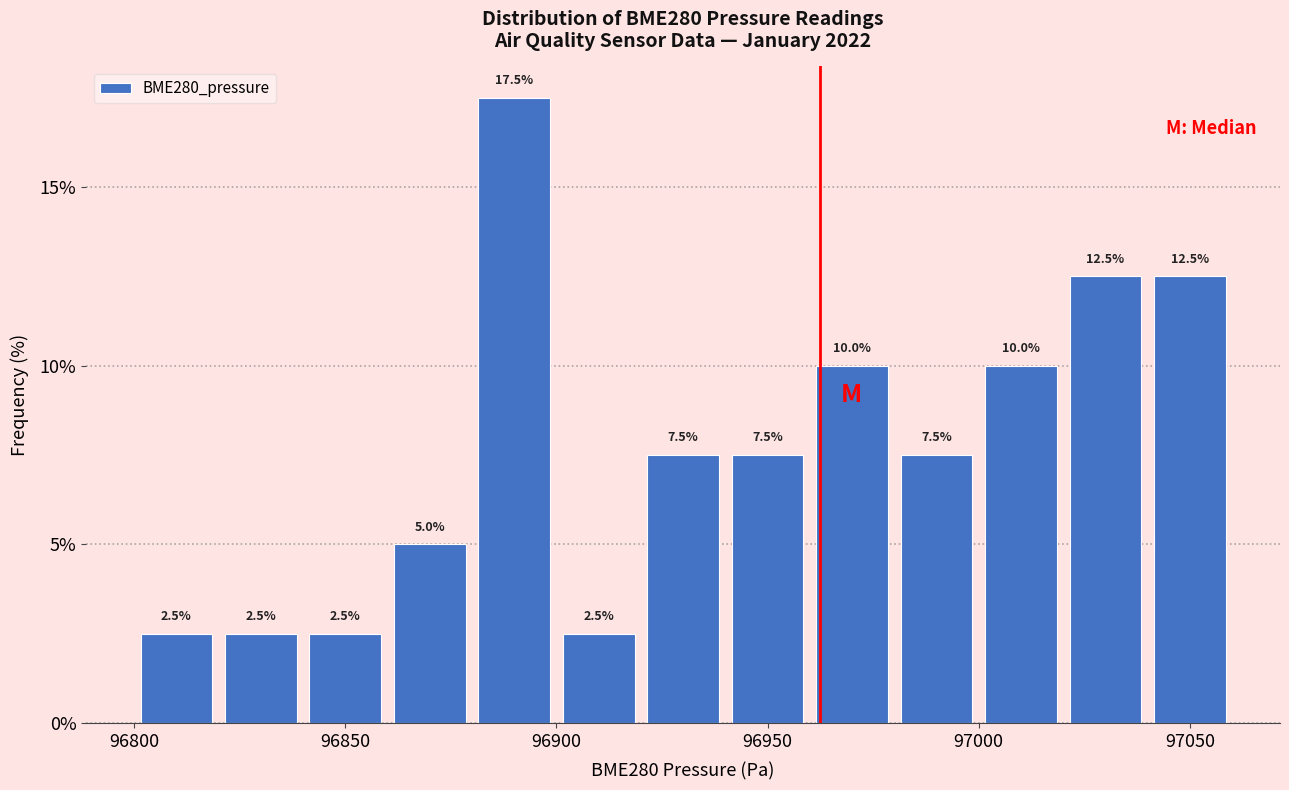

What is the height of the bar covering 96860 to 96880 on the x-axis?

5.0